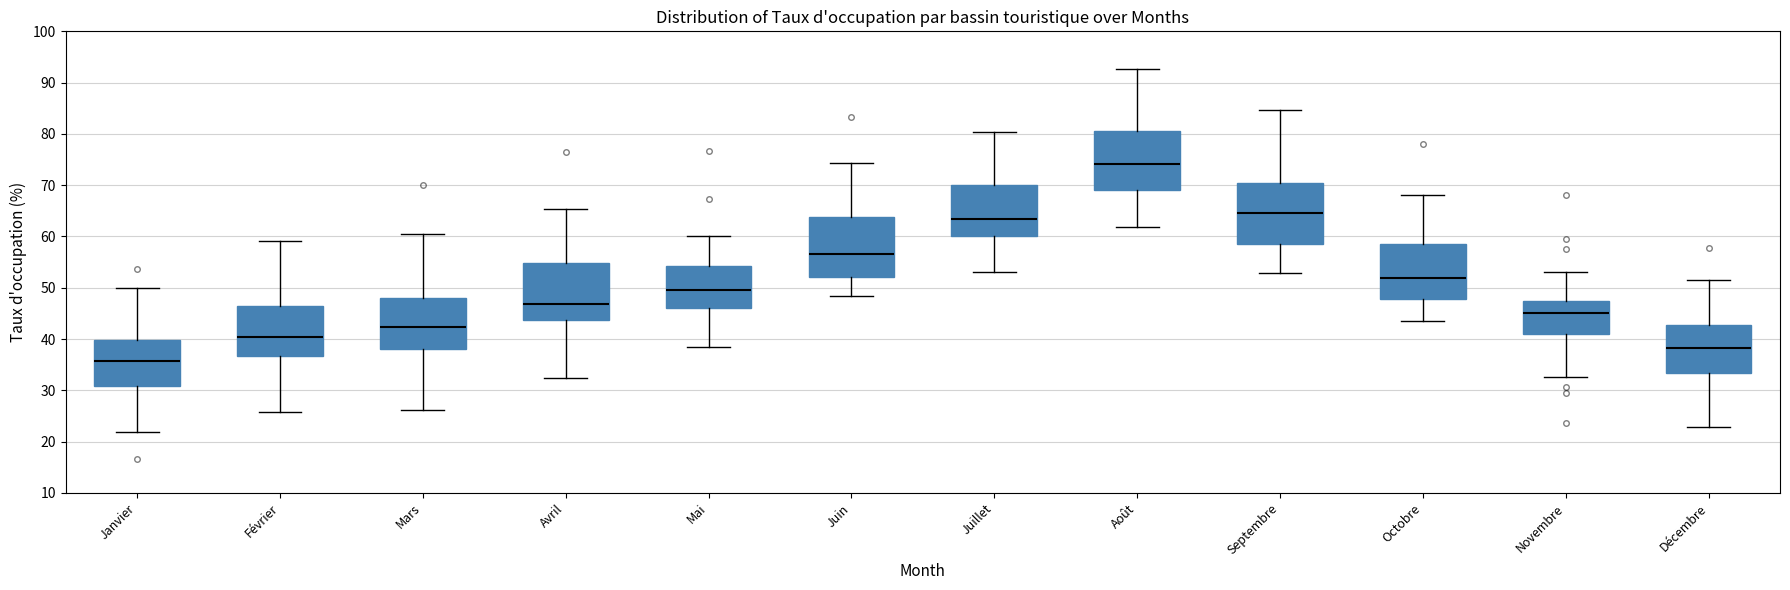

Where does the upper whisker of the box for Avril end on the y-axis? The values are not printed on the chart, so give them approximately, as read against the axis.

65